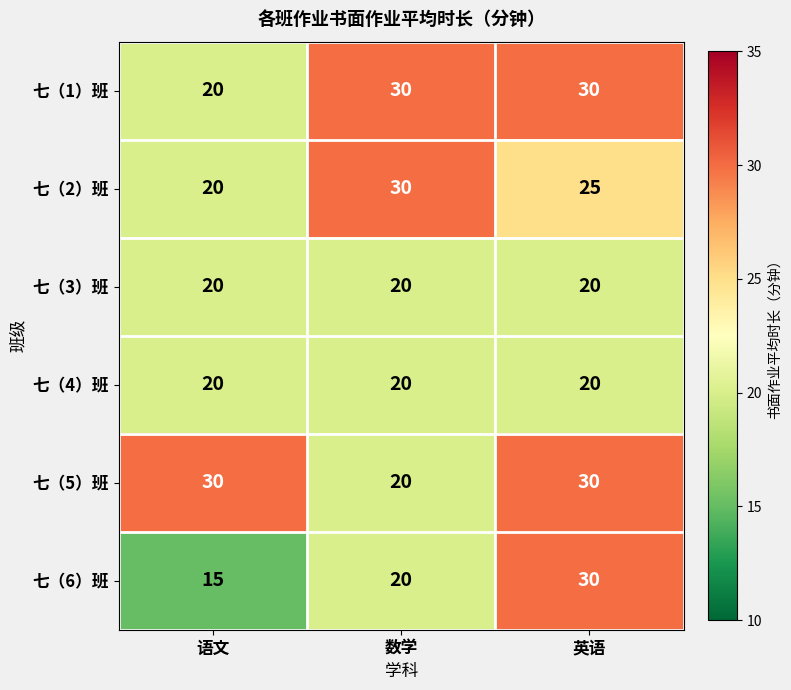

Which series has the largest range (max minus min)?

七（6）班